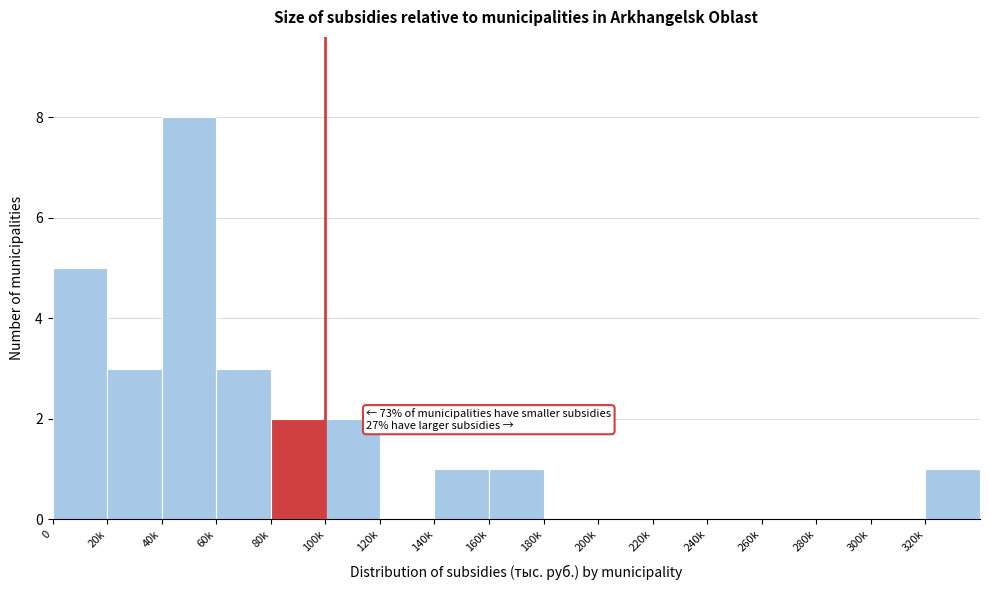

Reading left to right, what are all the values shown in this chart?

0=5	20k=3	40k=8	60k=3	80k=2	100k=2	120k=0	140k=1	160k=1	180k=0	200k=0	220k=0	240k=0	260k=0	280k=0	300k=0	320k=1